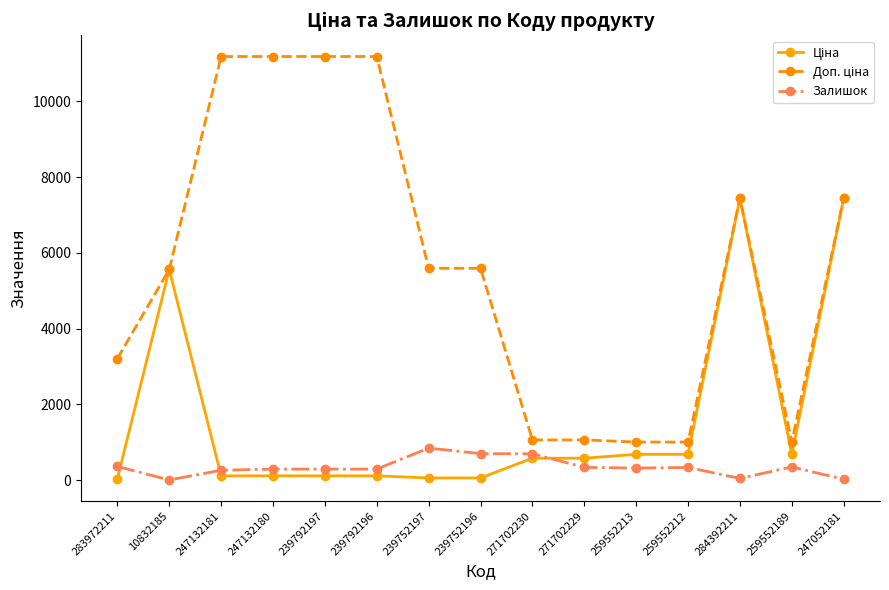

What is the value of the Залишок point at the 8th from the left?

698.0